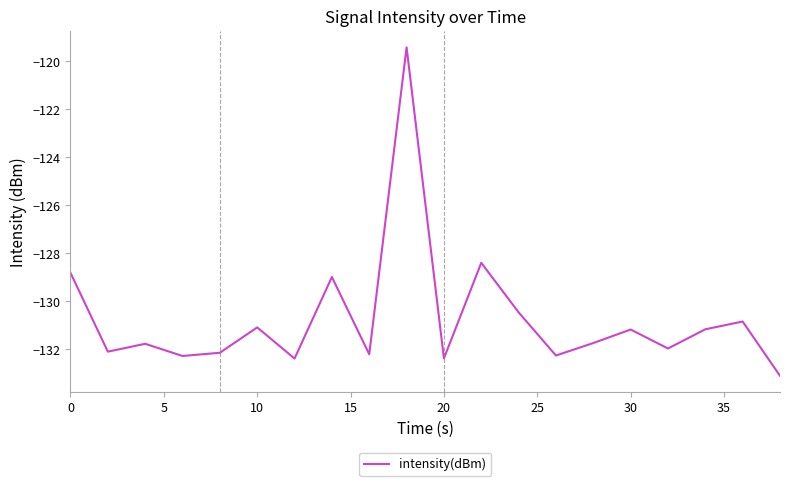

What is the minimum value shown in the chart?

-133.1